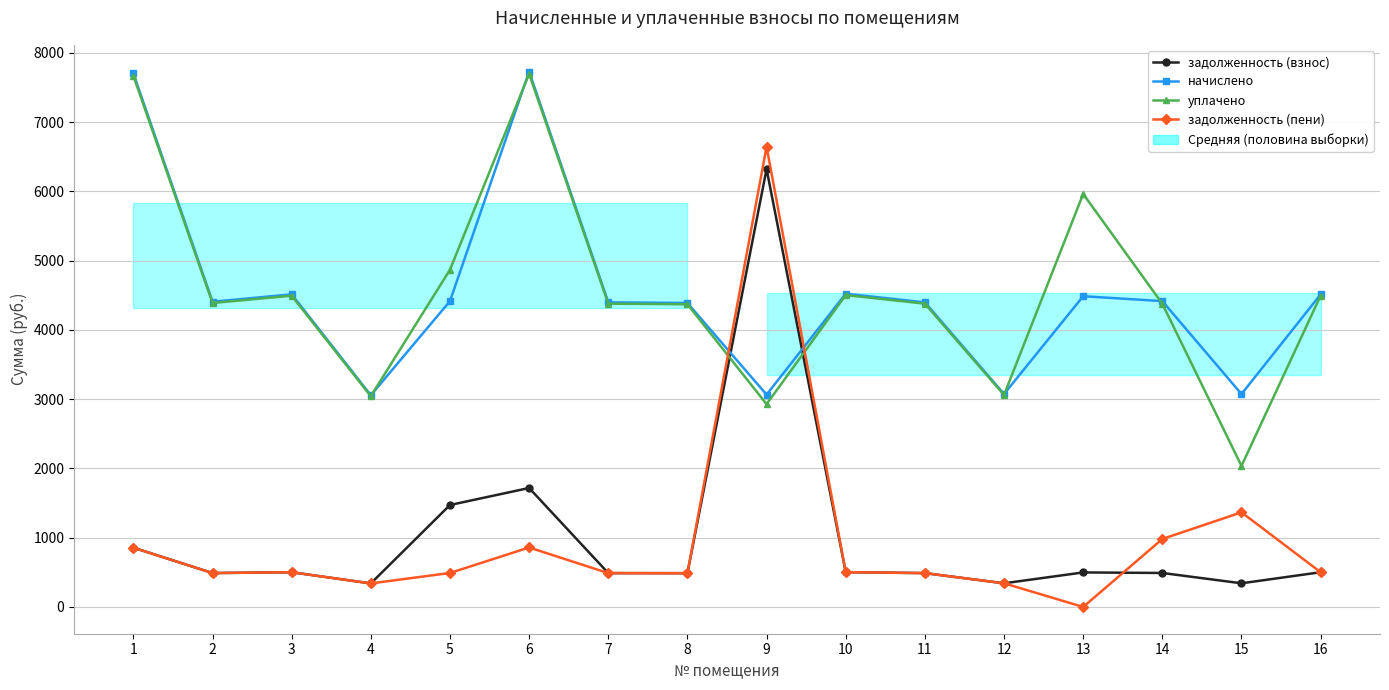

The value of уплачено at 9 is 4576.6. True or false?

False